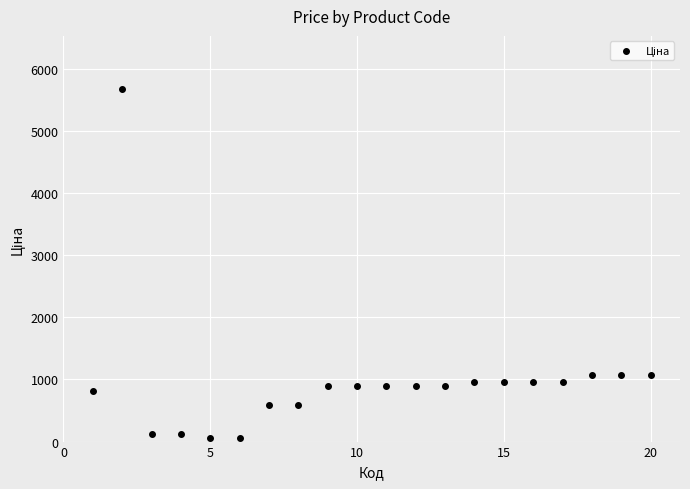

What is the range of X values (max minus min)?

19.0